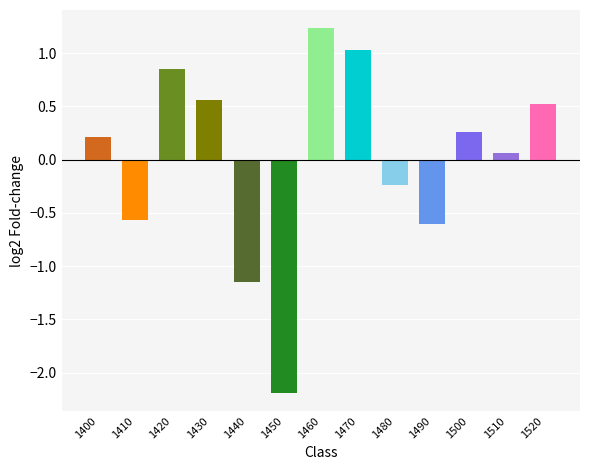

At which category does the chart reach its minimum across all series?

1450